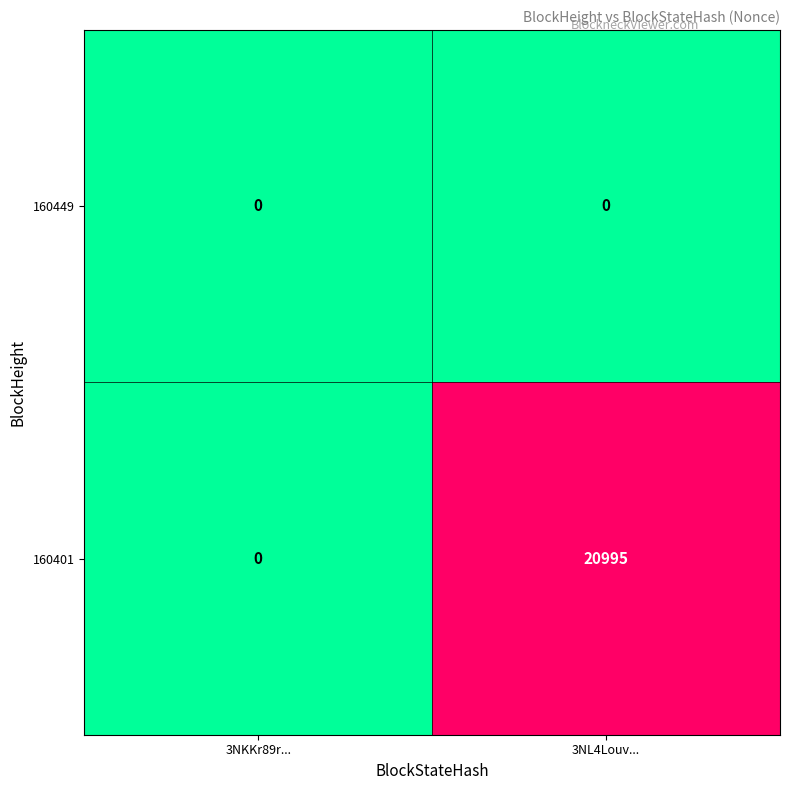

The value of 160401 at 3NL4Louv... is 20995. True or false?

True